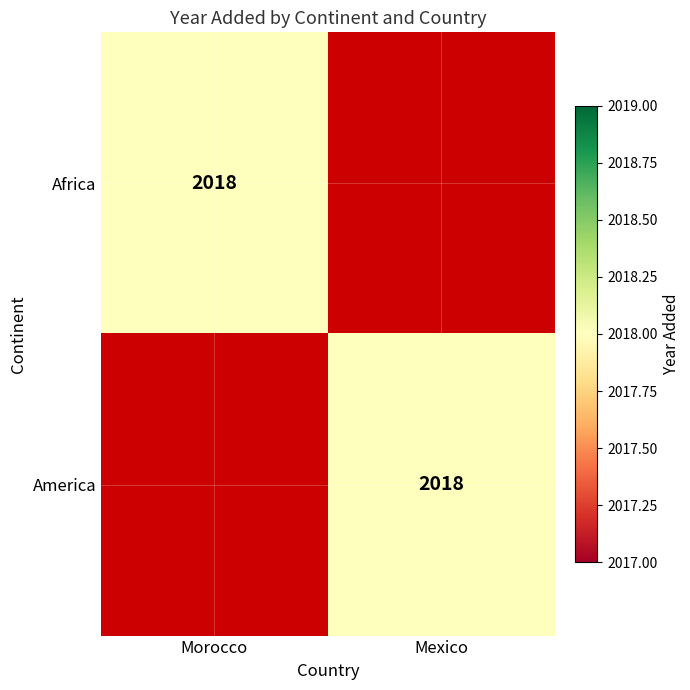

True or false: Africa has a value of 2018 at Morocco.

True